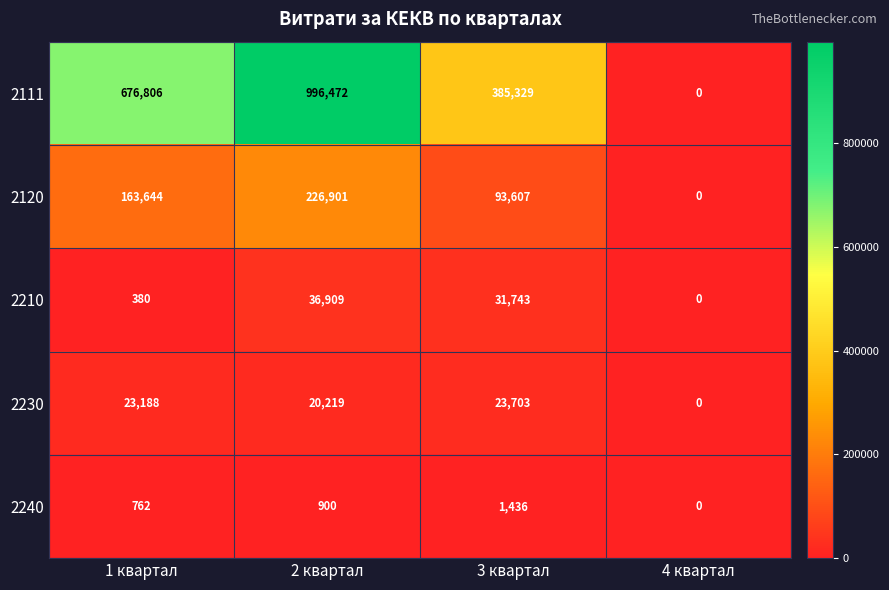

Reading right to left, list all the values displayed in this chart.

2111: 4 квартал=0	3 квартал=385329	2 квартал=996472	1 квартал=676806
2120: 4 квартал=0	3 квартал=93607	2 квартал=226901	1 квартал=163644
2210: 4 квартал=0	3 квартал=31743	2 квартал=36909	1 квартал=380
2230: 4 квартал=0	3 квартал=23703	2 квартал=20219	1 квартал=23188
2240: 4 квартал=0	3 квартал=1436	2 квартал=900	1 квартал=762